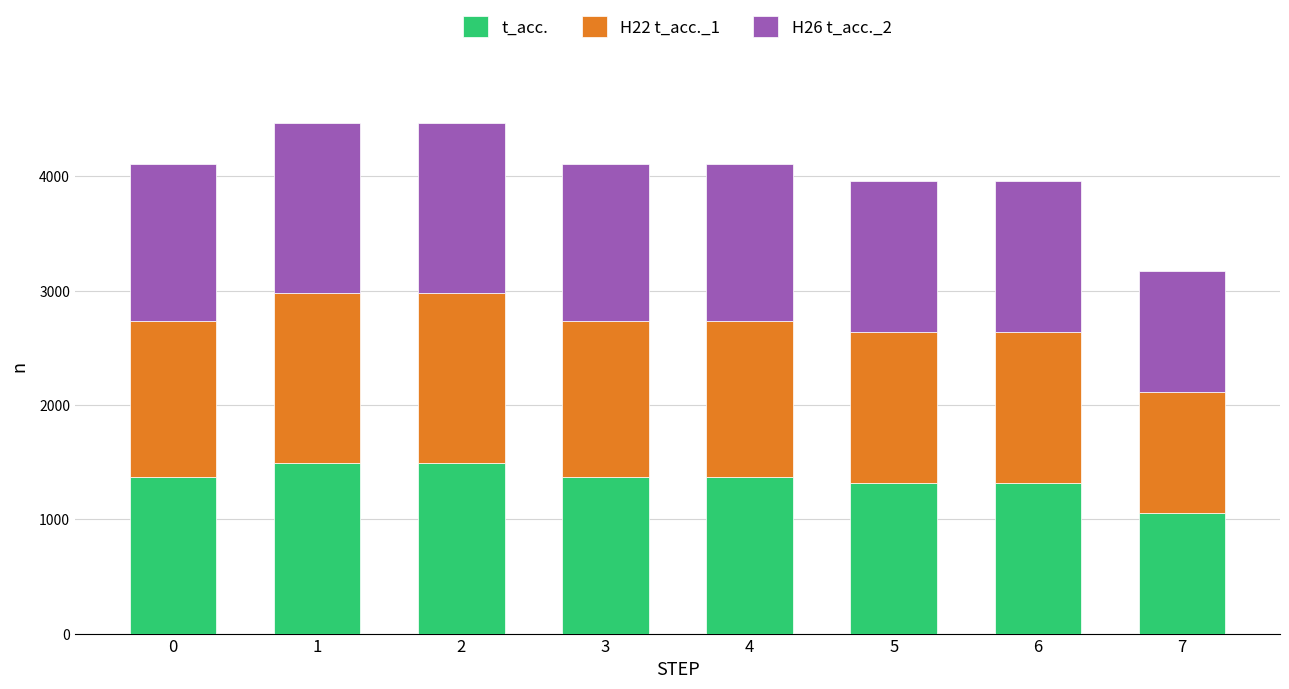

What is the difference between the second highest and minimum values in the t_acc. series?

432